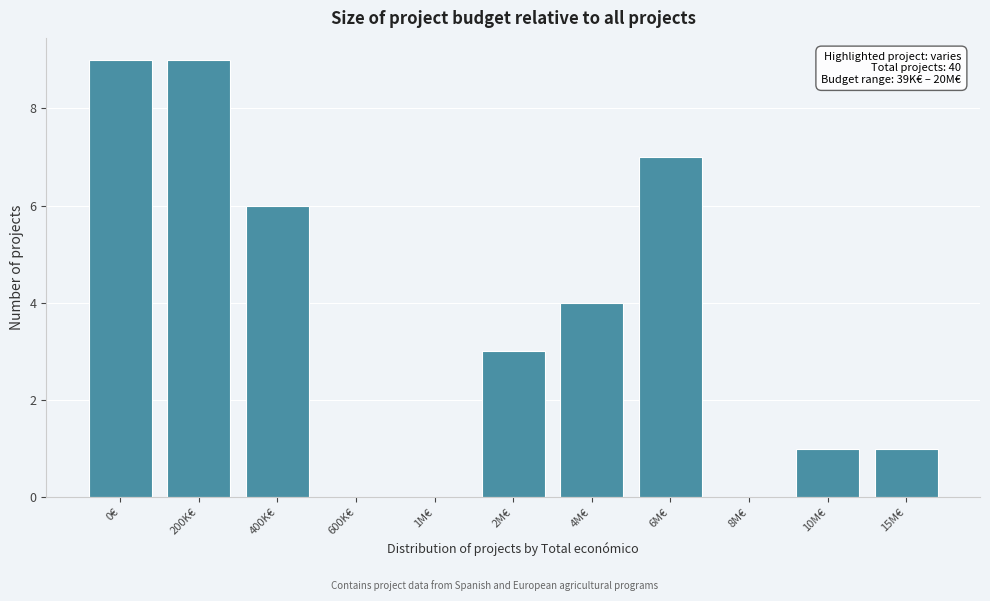

Reading right to left, list all the values displayed in this chart.

15M€=1	10M€=1	8M€=0	6M€=7	4M€=4	2M€=3	1M€=0	600K€=0	400K€=6	200K€=9	0€=9